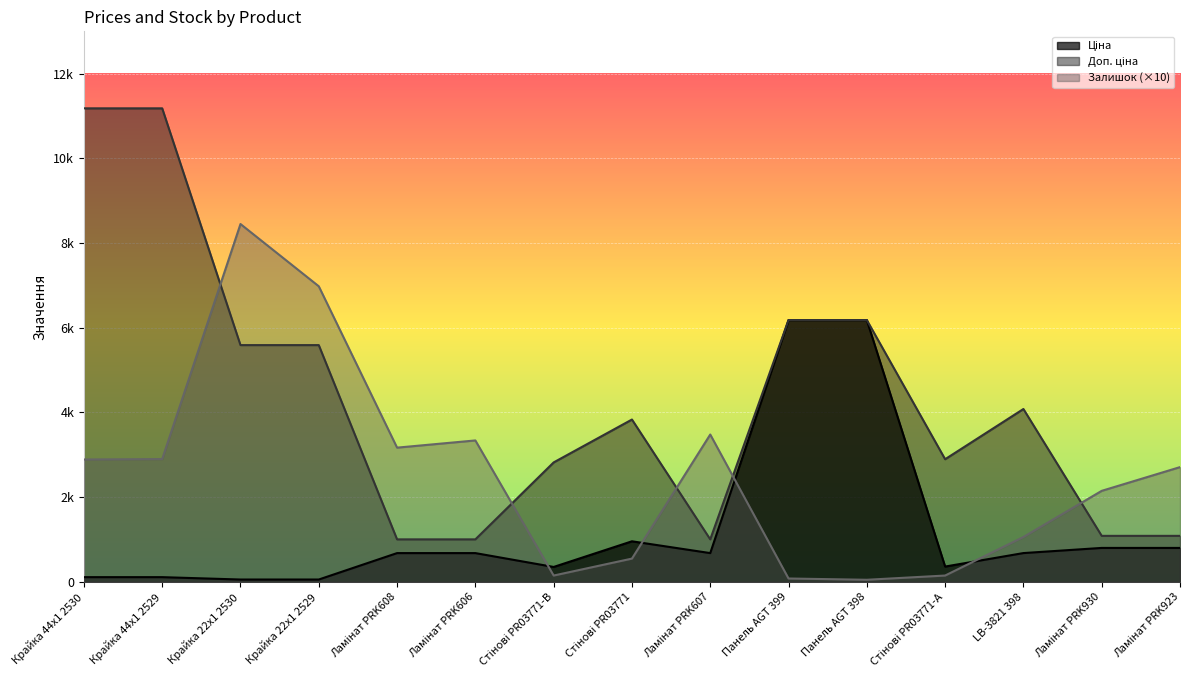

True or false: Залишок has more than 2 points higher than both neighbors.

True